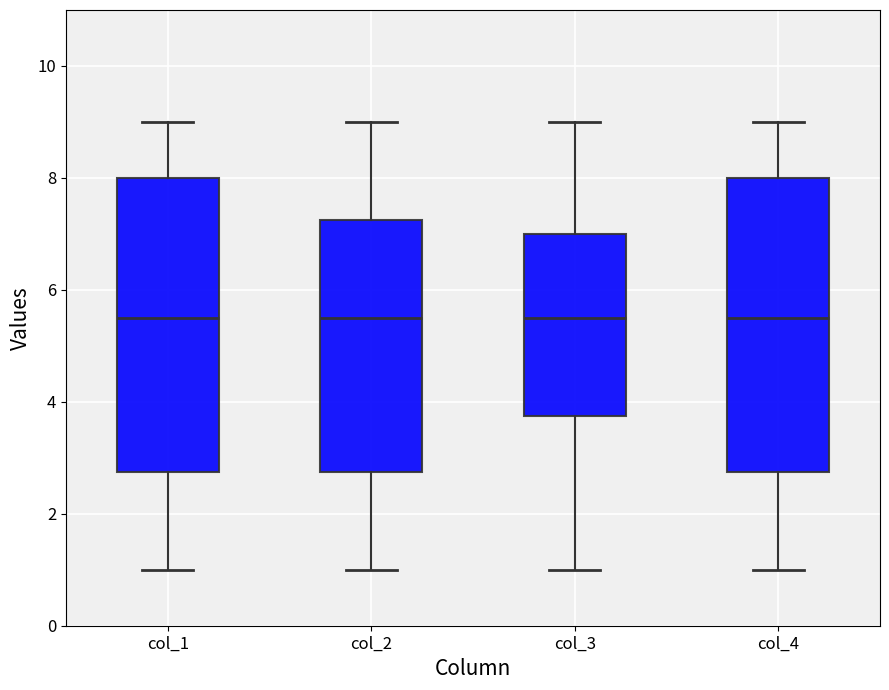

Where does the upper whisker of the box for col_4 end on the y-axis? The values are not printed on the chart, so give them approximately, as read against the axis.

9.0